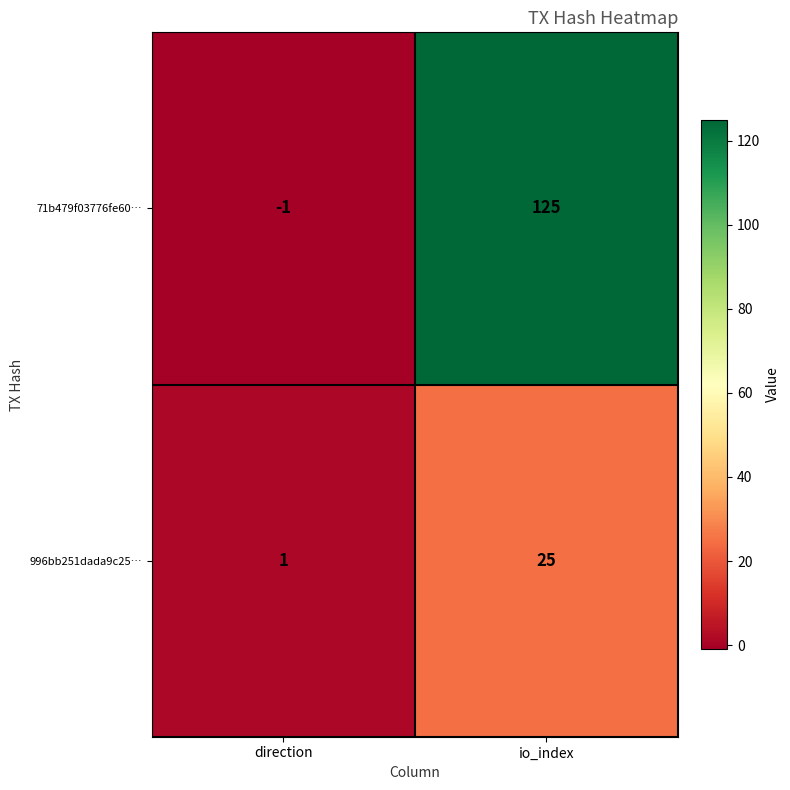

What is the smallest value displayed?

-1